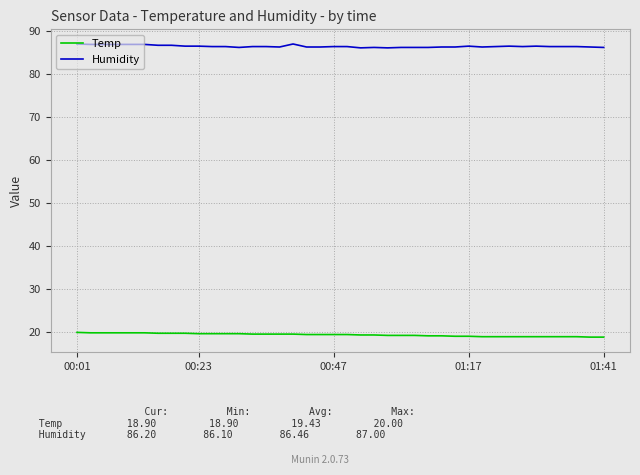

At how many categories does at least one series exceed 21?

40